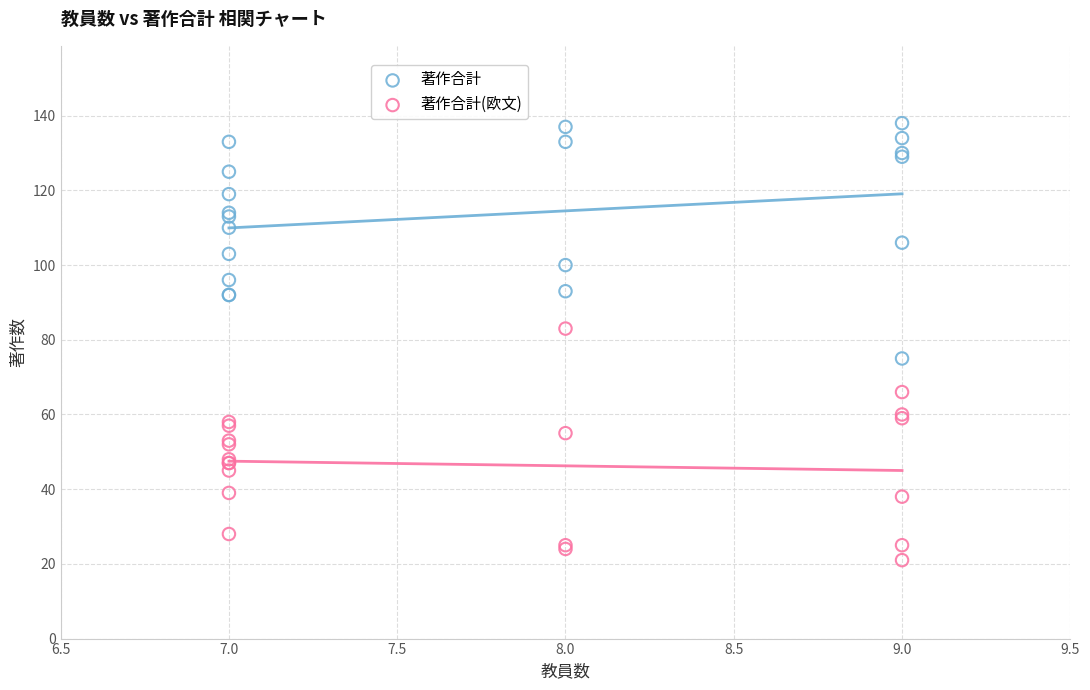

Which series reaches the maximum Y coordinate?

著作合計